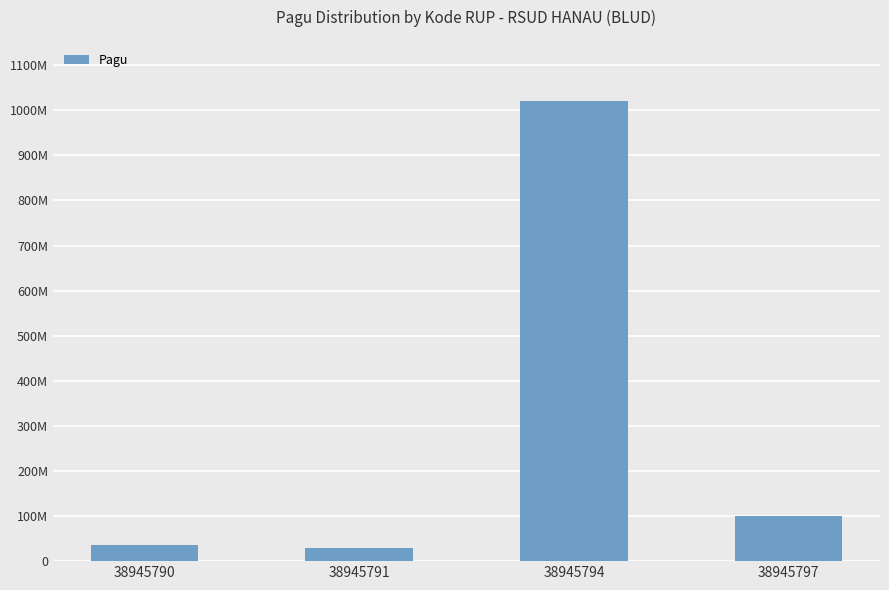

Where is the data nearest to the value 525000000?

38945797